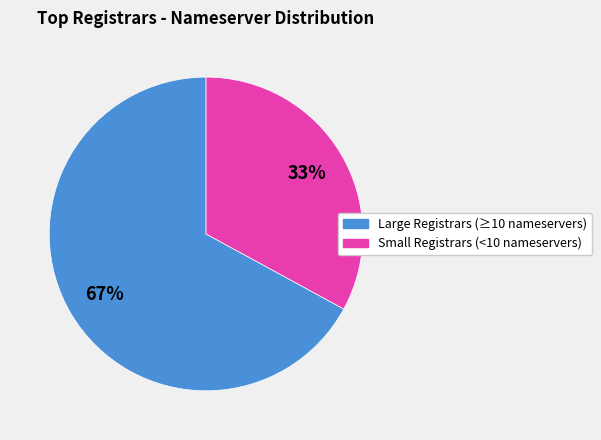

To the nearest percent, what is the average slice percentage?

50%